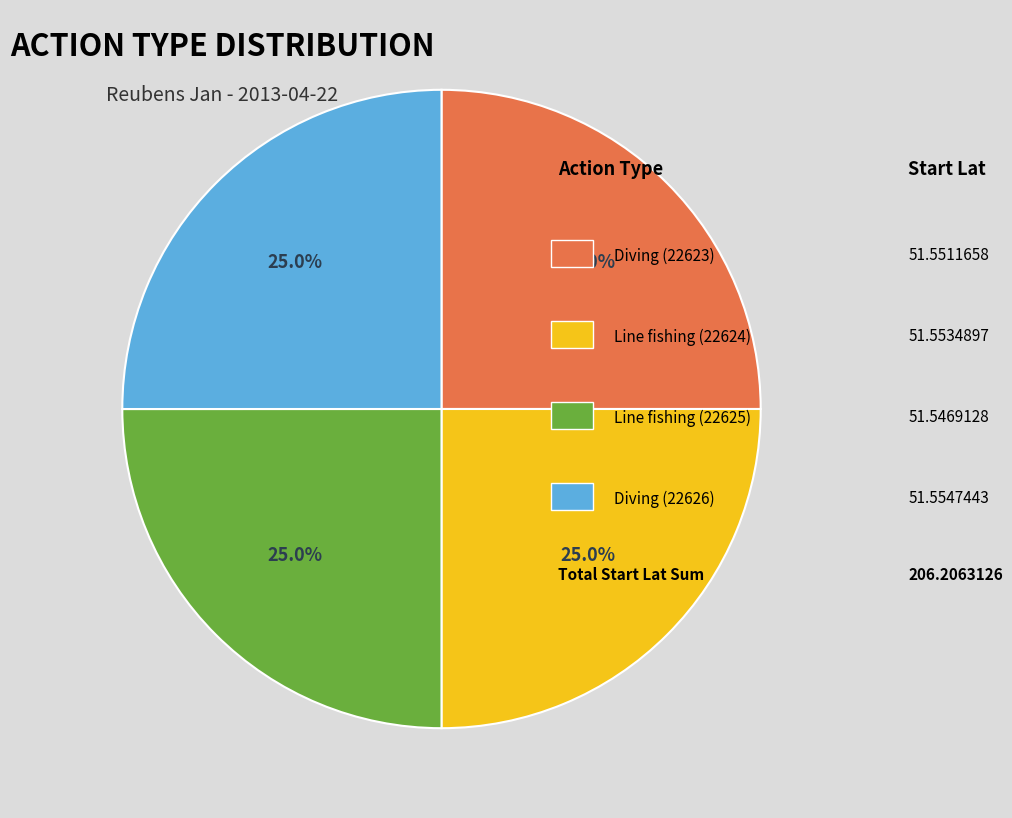

How many slices are in this pie chart?

4